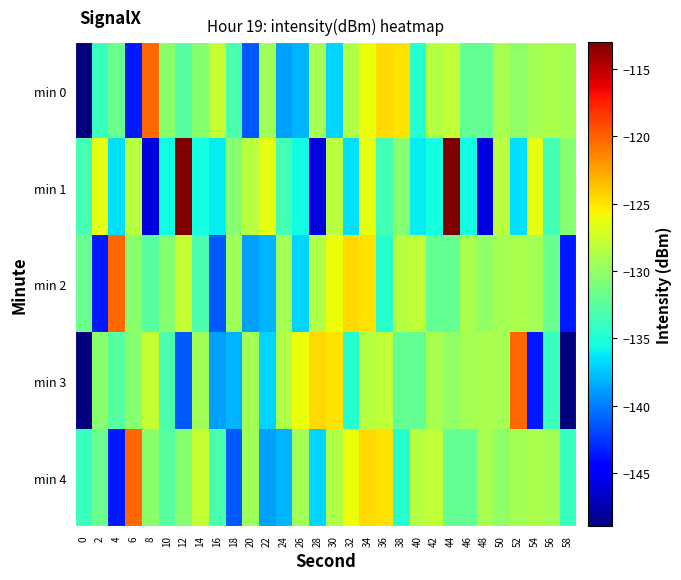

Reading left to right, what are all the values shown in this chart?

min 0: 0=-149.0	2=-133.9	4=-131.7	6=-143.5	8=-120.2	10=-130.3	12=-132.6	14=-130.4	16=-127.9	18=-133.1	20=-141.4	22=-129.4	24=-138.8	26=-138.1	28=-129.3	30=-137.0	32=-128.7	34=-126.0	36=-124.6	38=-124.9	40=-134.7	42=-128.5	44=-127.9	46=-132.0	48=-132.1	50=-129.1	52=-130.1	54=-129.3	56=-129.0	58=-129.3
min 1: 0=-133.4	2=-126.5	4=-136.5	6=-128.4	8=-146.0	10=-135.6	12=-113.0	14=-135.4	16=-136.1	18=-130.5	20=-128.4	22=-126.5	24=-133.4	26=-135.6	28=-146.0	30=-128.4	32=-136.5	34=-126.5	36=-133.4	38=-130.5	40=-136.1	42=-135.4	44=-113.0	46=-135.6	48=-146.0	50=-128.4	52=-136.5	54=-126.5	56=-133.4	58=-130.5
min 2: 0=-131.7	2=-143.5	4=-120.2	6=-130.3	8=-132.6	10=-130.4	12=-127.9	14=-133.1	16=-141.4	18=-129.4	20=-138.8	22=-138.1	24=-129.3	26=-137.0	28=-128.7	30=-126.0	32=-124.6	34=-124.9	36=-134.7	38=-128.5	40=-127.9	42=-132.0	44=-132.1	46=-129.1	48=-130.1	50=-129.3	52=-129.0	54=-129.3	56=-131.7	58=-143.5
min 3: 0=-149.0	2=-130.3	4=-132.6	6=-130.4	8=-127.9	10=-133.1	12=-141.4	14=-129.4	16=-138.8	18=-138.1	20=-129.3	22=-137.0	24=-128.7	26=-126.0	28=-124.6	30=-124.9	32=-134.7	34=-128.5	36=-127.9	38=-132.0	40=-132.1	42=-129.1	44=-130.1	46=-129.3	48=-129.0	50=-129.3	52=-120.2	54=-143.5	56=-133.9	58=-149.0
min 4: 0=-133.9	2=-131.7	4=-143.5	6=-120.2	8=-130.3	10=-132.6	12=-130.4	14=-127.9	16=-133.1	18=-141.4	20=-129.4	22=-138.8	24=-138.1	26=-129.3	28=-137.0	30=-128.7	32=-126.0	34=-124.6	36=-124.9	38=-134.7	40=-128.5	42=-127.9	44=-132.0	46=-132.1	48=-129.1	50=-130.1	52=-129.3	54=-129.0	56=-129.3	58=-133.9